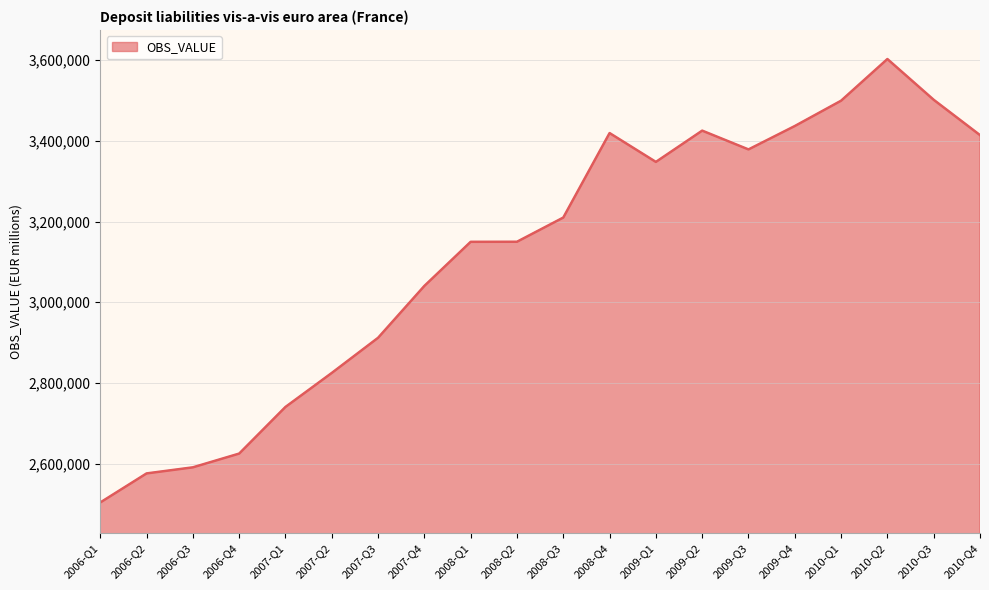

At which category does the chart reach its minimum across all series?

2006-Q1